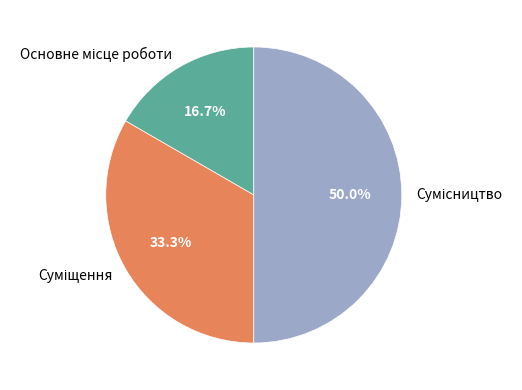

How many slices are in this pie chart?

3